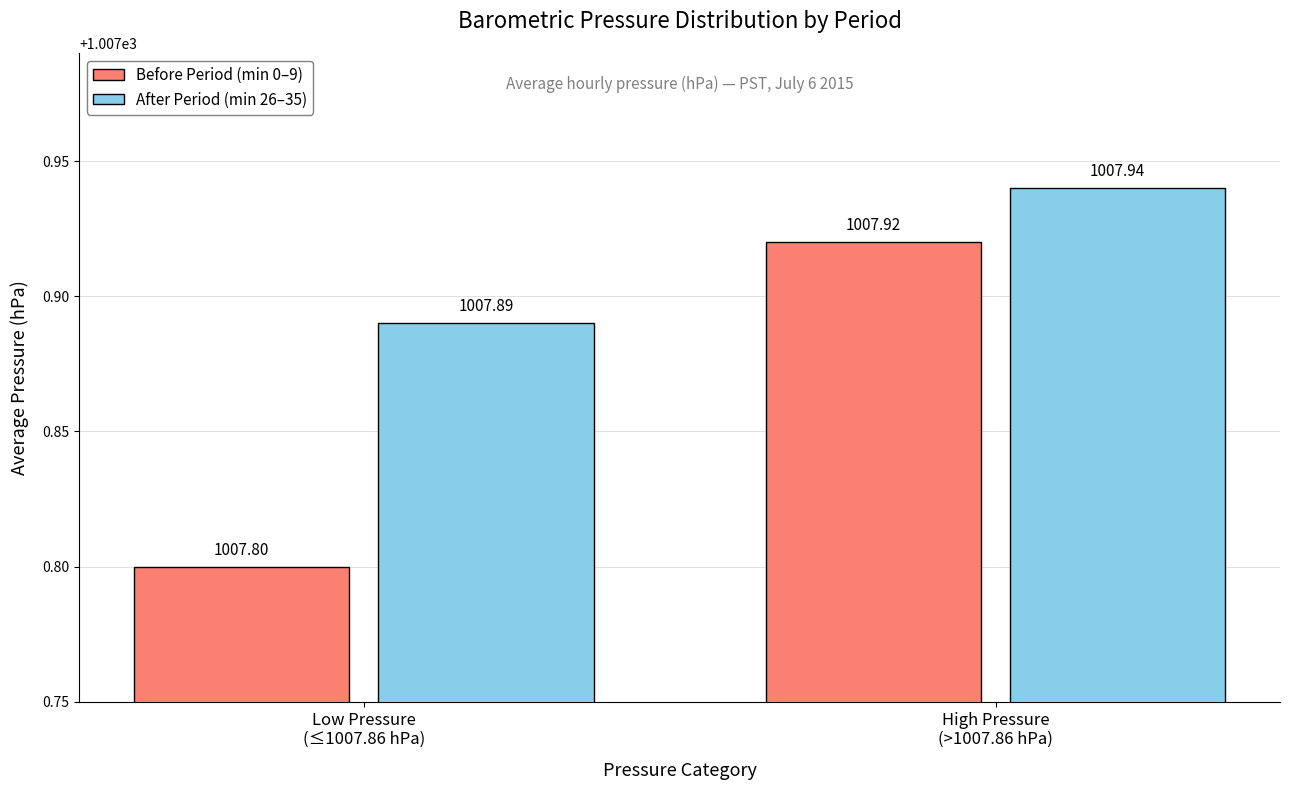

Reading right to left, list all the values displayed in this chart.

Before Period (min 0–9): 1007.9	1007.8
After Period (min 26–35): 1007.9	1007.9